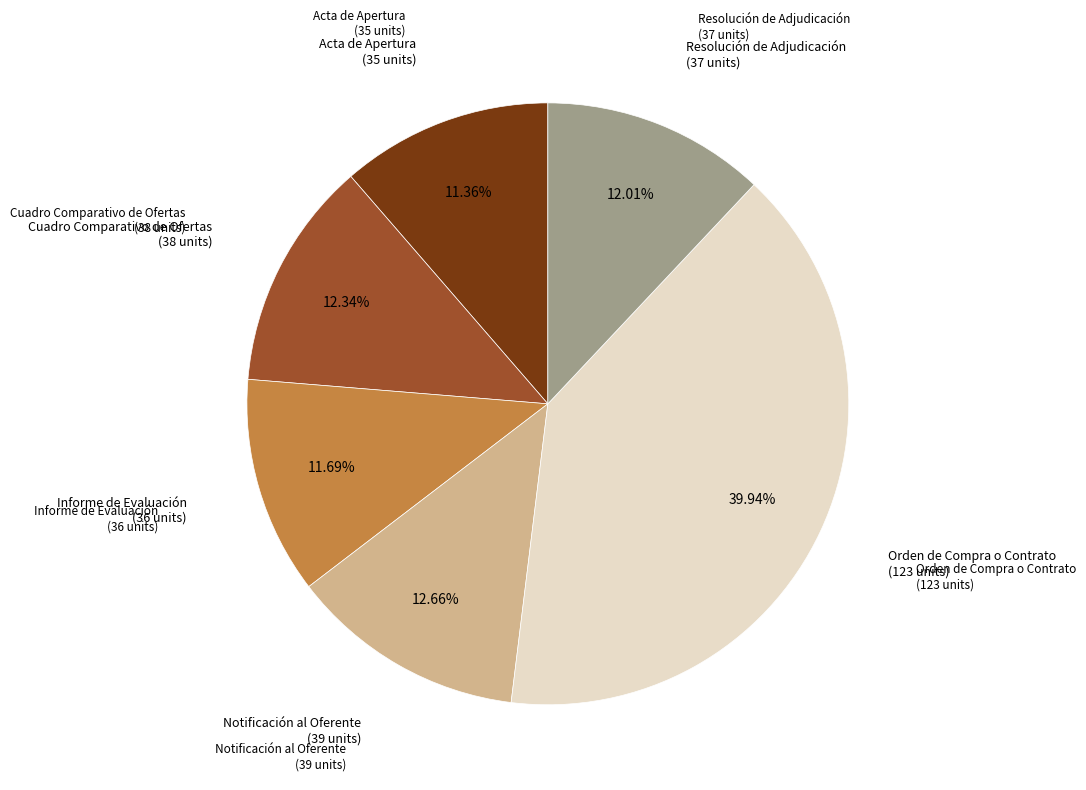

To the nearest percent, what is the average slice percentage?

17%